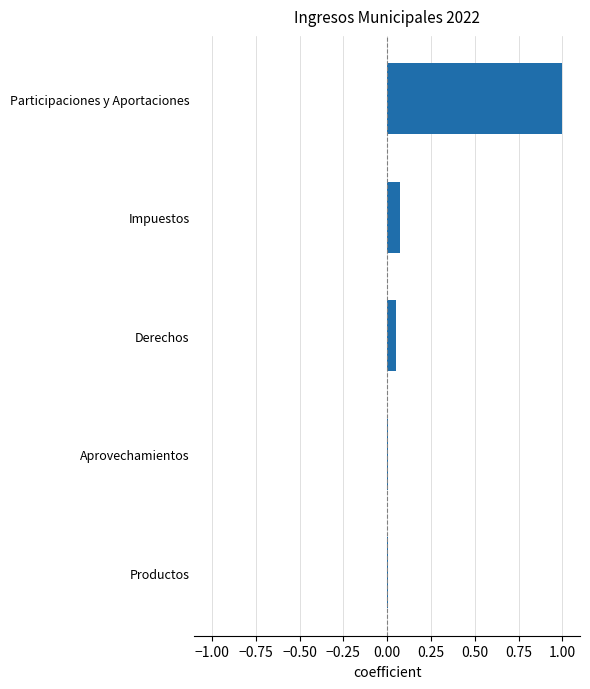

What is the maximum value shown in the chart?

1.0